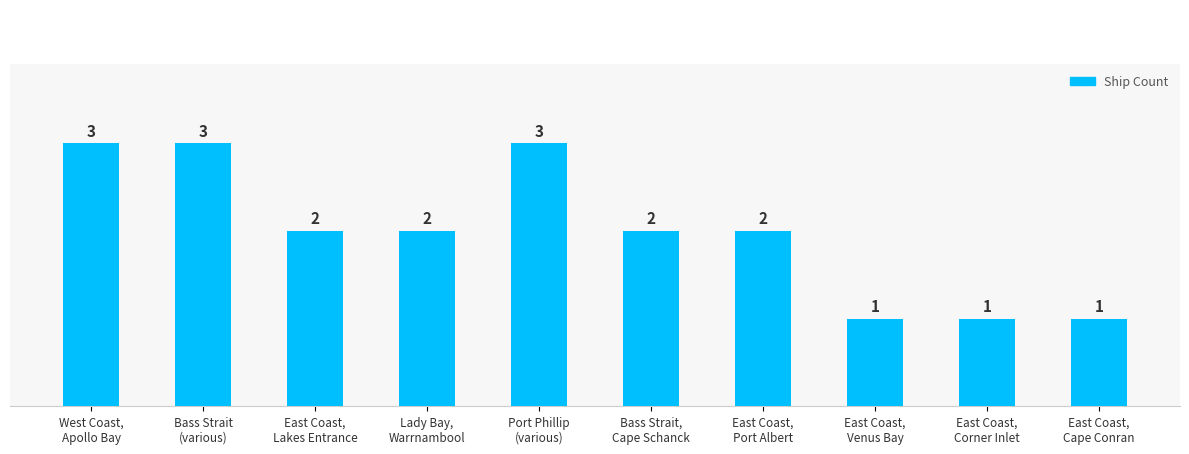

What is the maximum value shown in the chart?

3